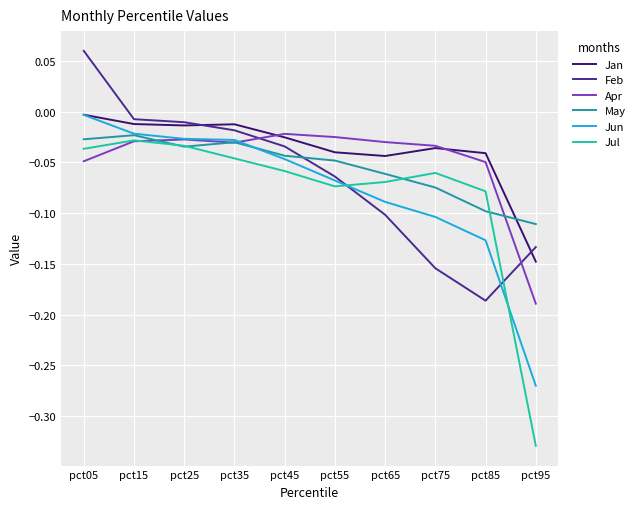

What are all the series names shown in the legend?

Jan, Feb, Apr, May, Jun, Jul